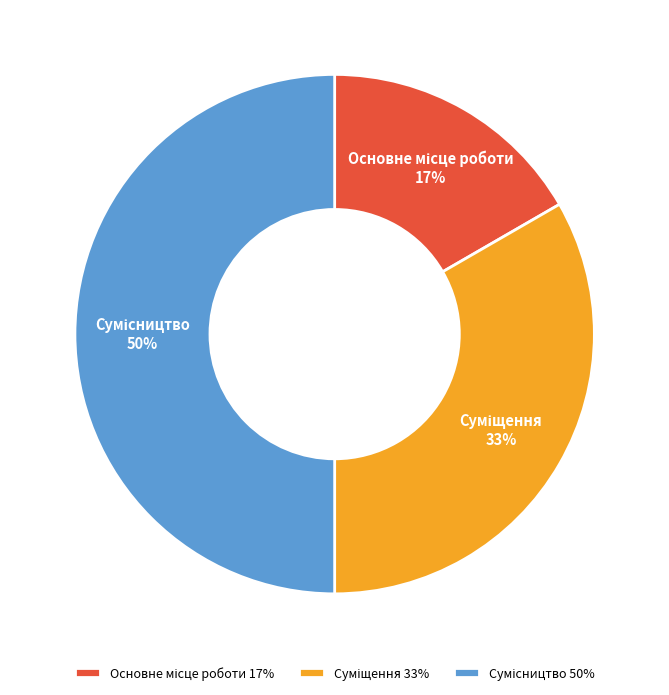

How many segments does this pie chart have?

3